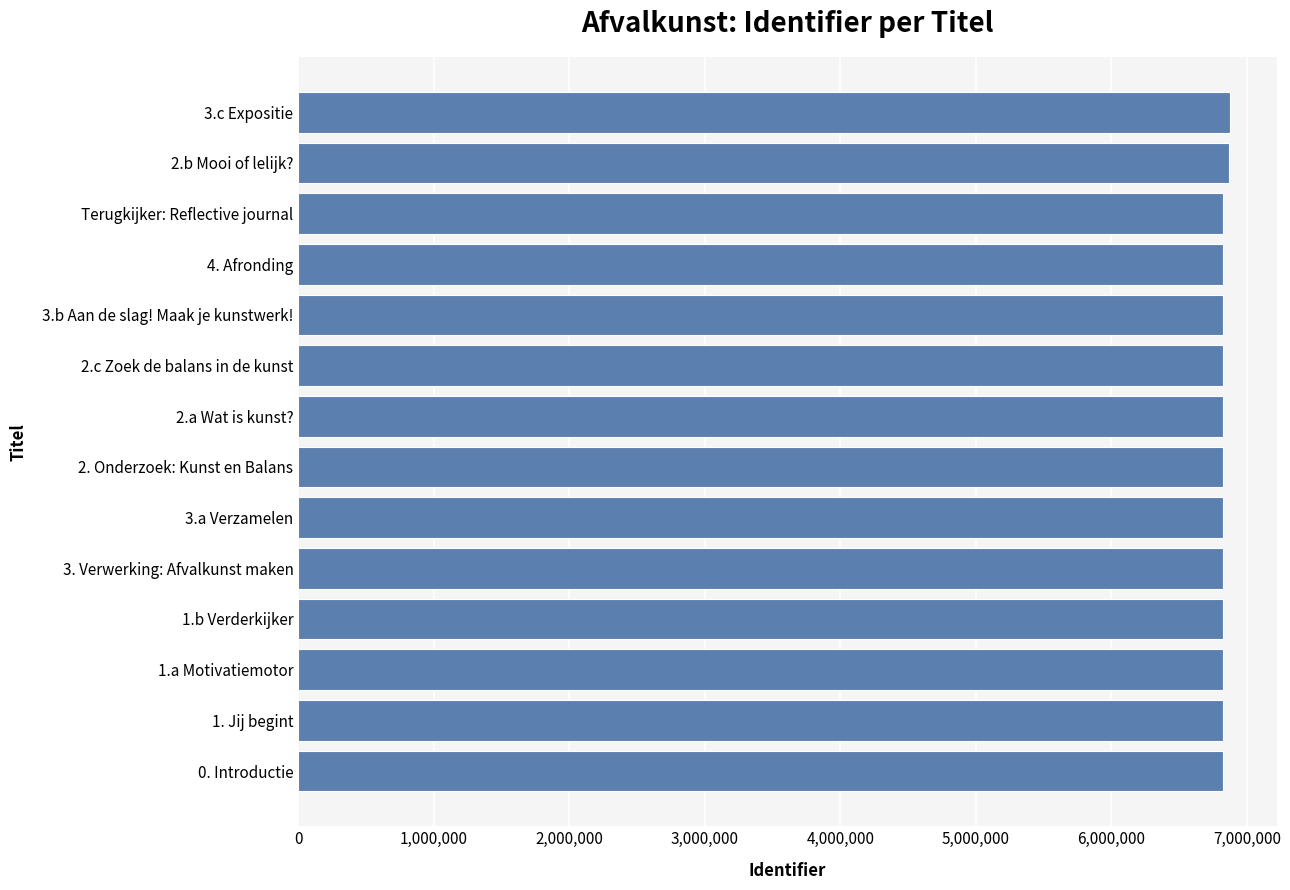

The value at 1. Jij begint is 6822352. True or false?

True